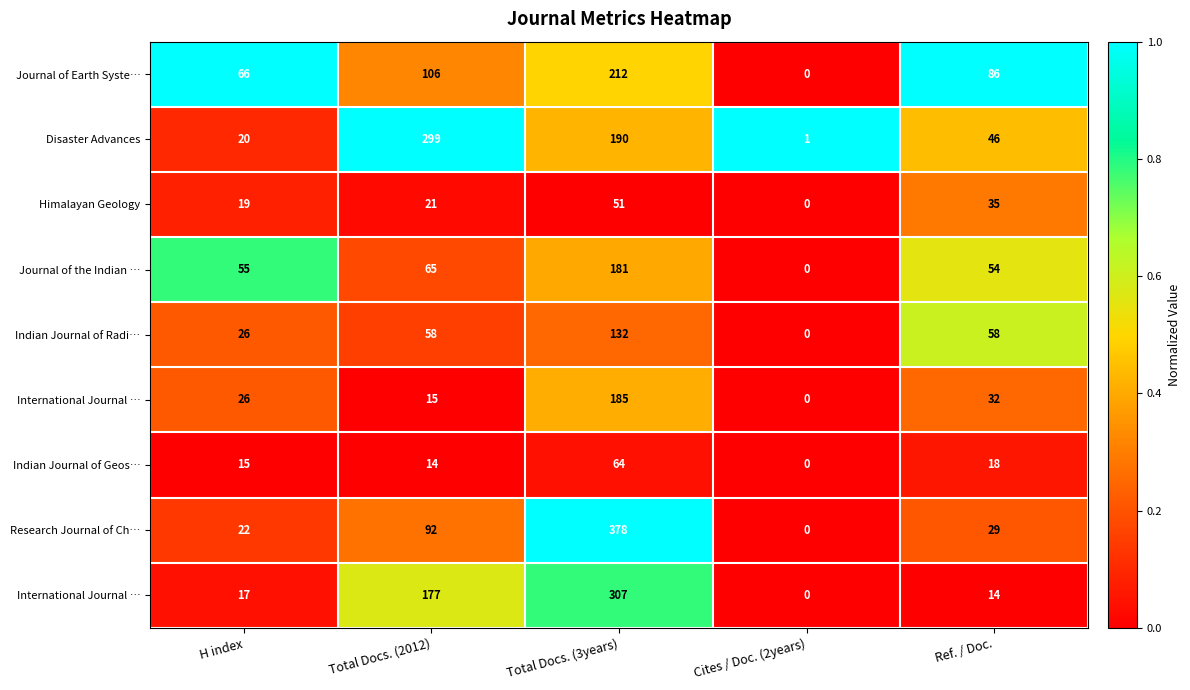

At how many categories does at least one series exceed 0?

5